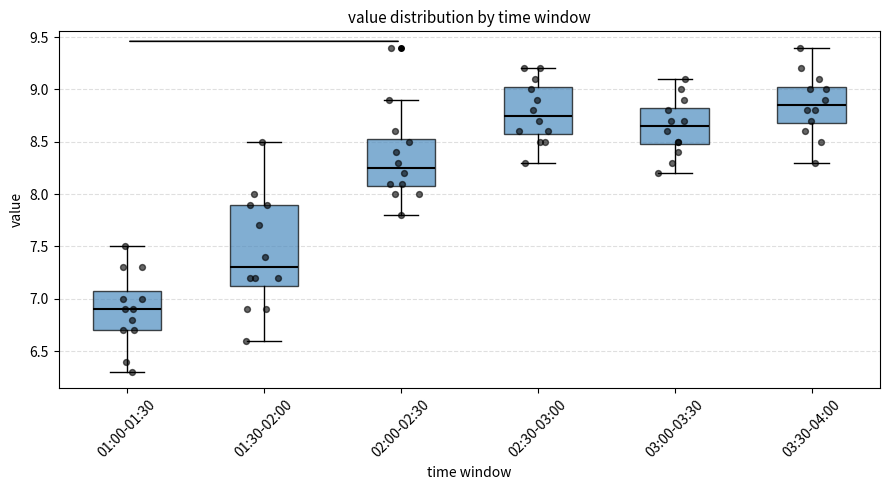

Which box's median line is the lowest?

01:00-01:30